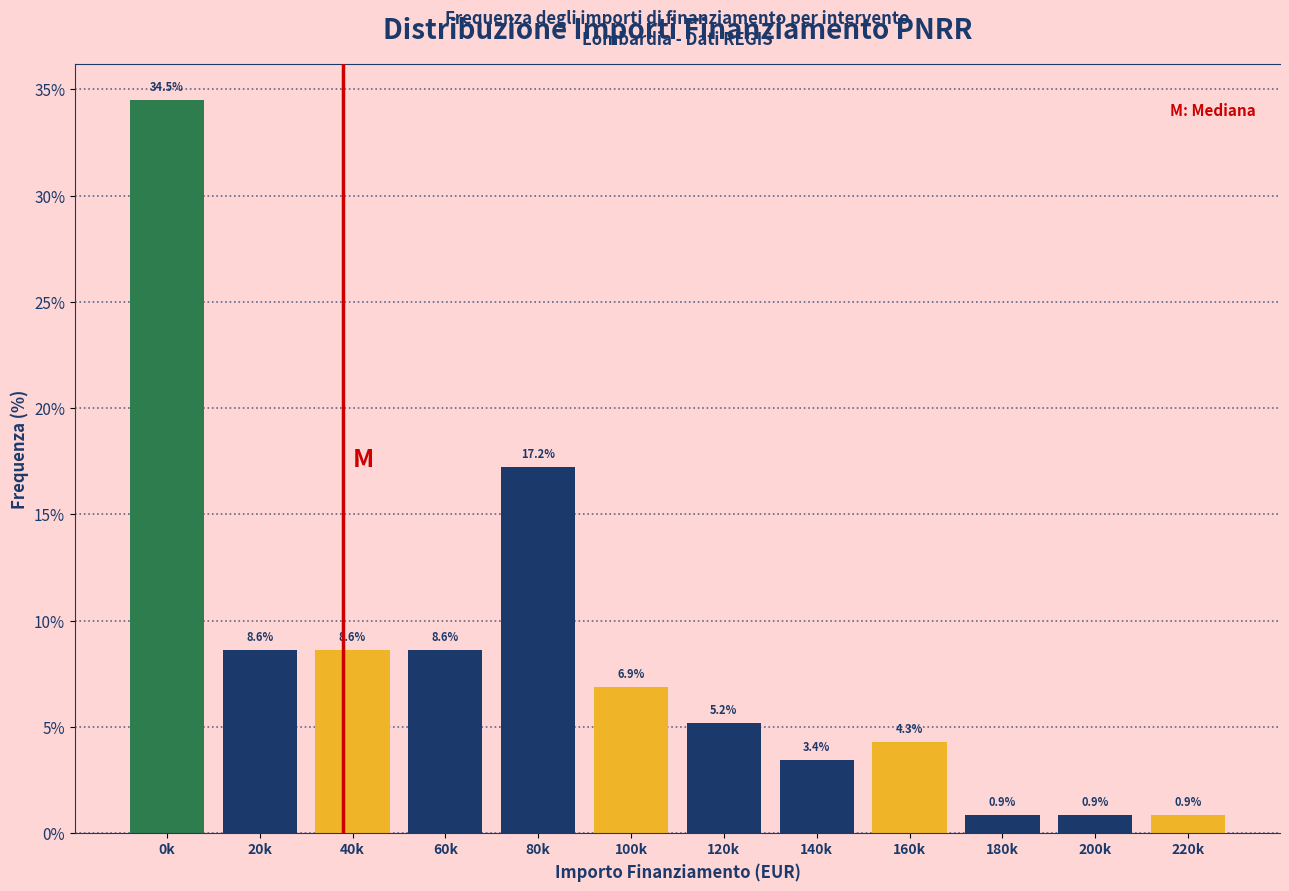

Reading left to right, what are all the values shown in this chart?

0k=34.5	20k=8.6	40k=8.6	60k=8.6	80k=17.2	100k=6.9	120k=5.2	140k=3.4	160k=4.3	180k=0.9	200k=0.9	220k=0.9